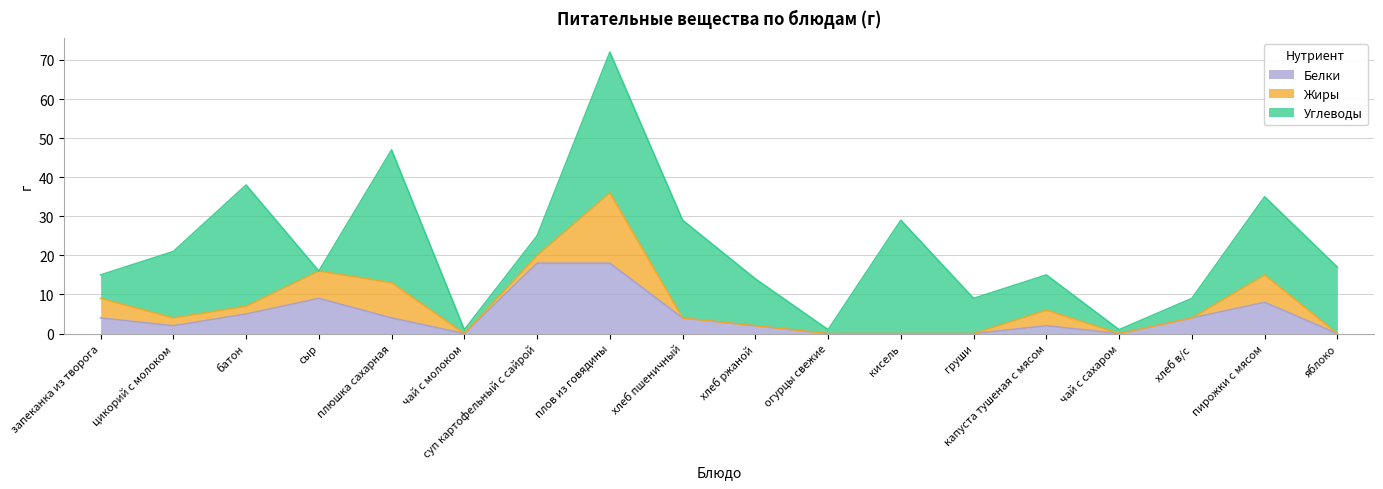

How many categories are shown in the chart?

18